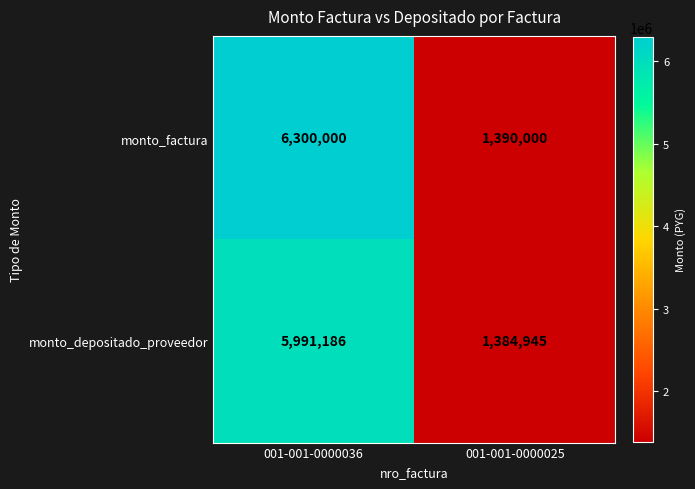

What is the minimum value for monto_factura?

1390000